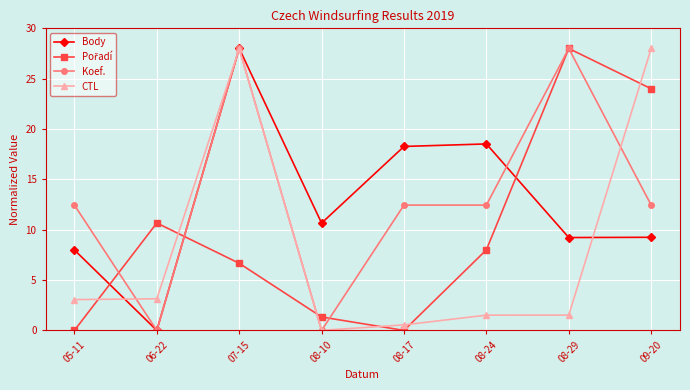

True or false: Body has more than 1 points higher than both neighbors.

True